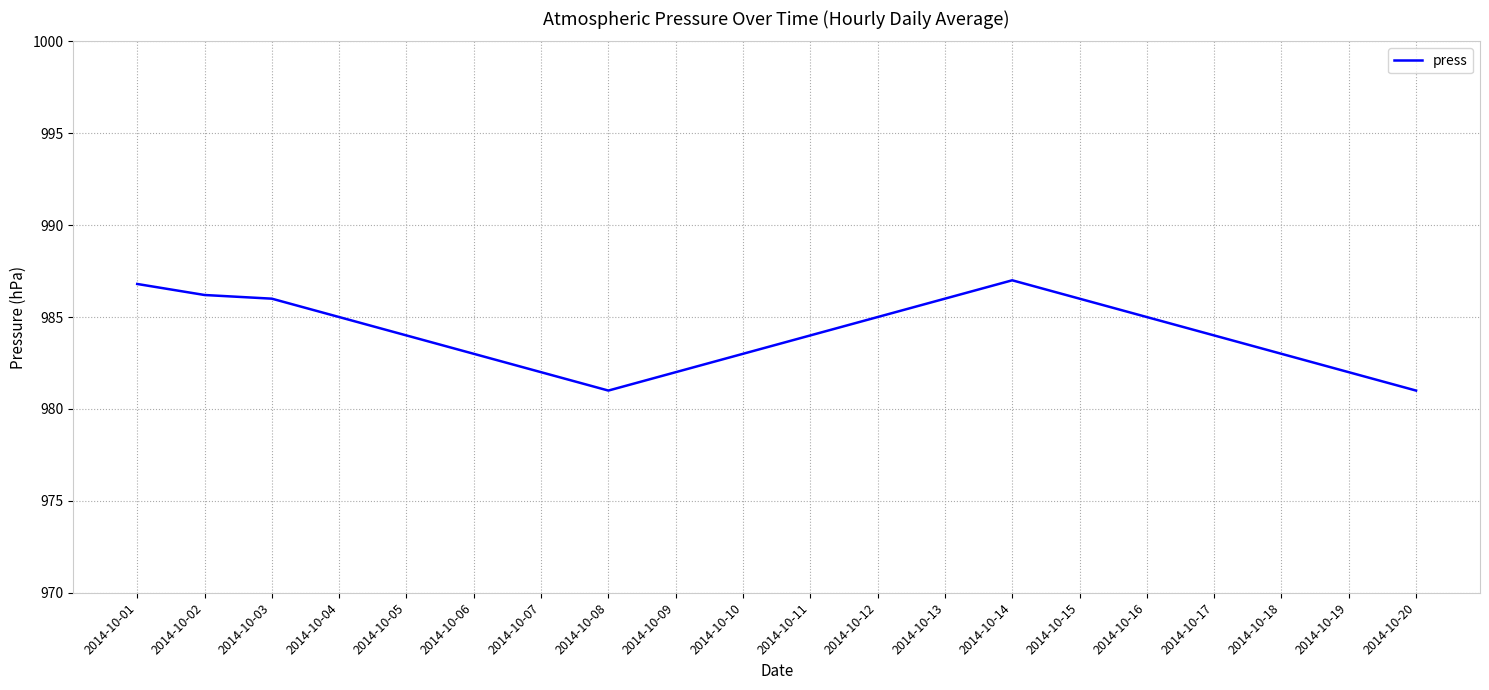

True or false: there are more than 0 points higher than both neighbors.

True